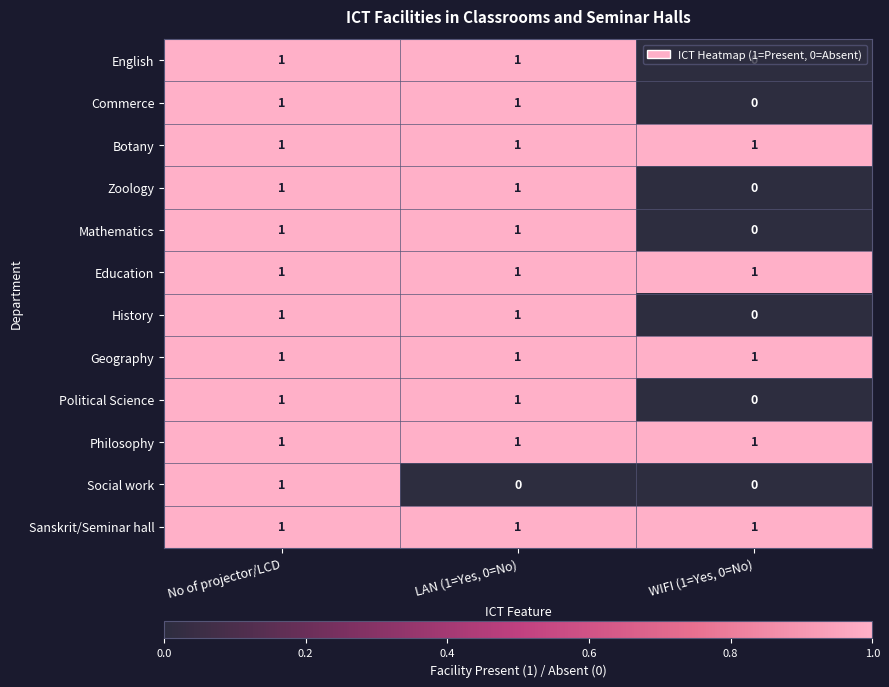

The value of History at No of projector/LCD is 1. True or false?

True